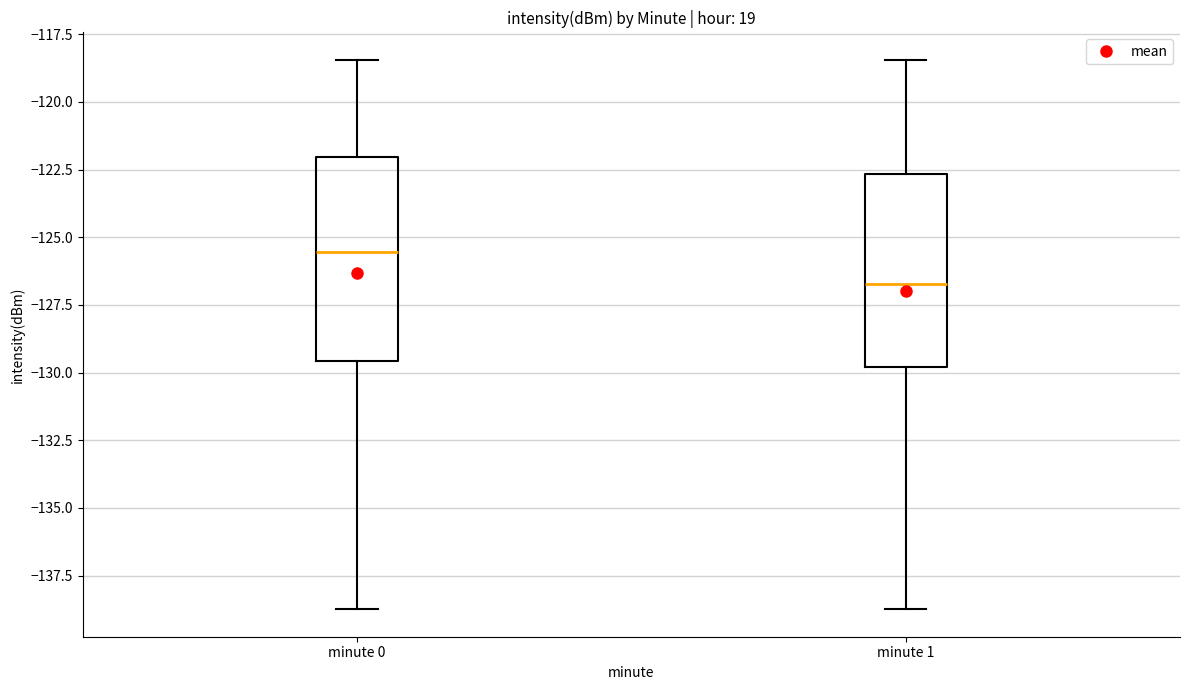

Where is the lower edge of the box for minute 0 on the y-axis? The values are not printed on the chart, so give them approximately, as read against the axis.

-129.5